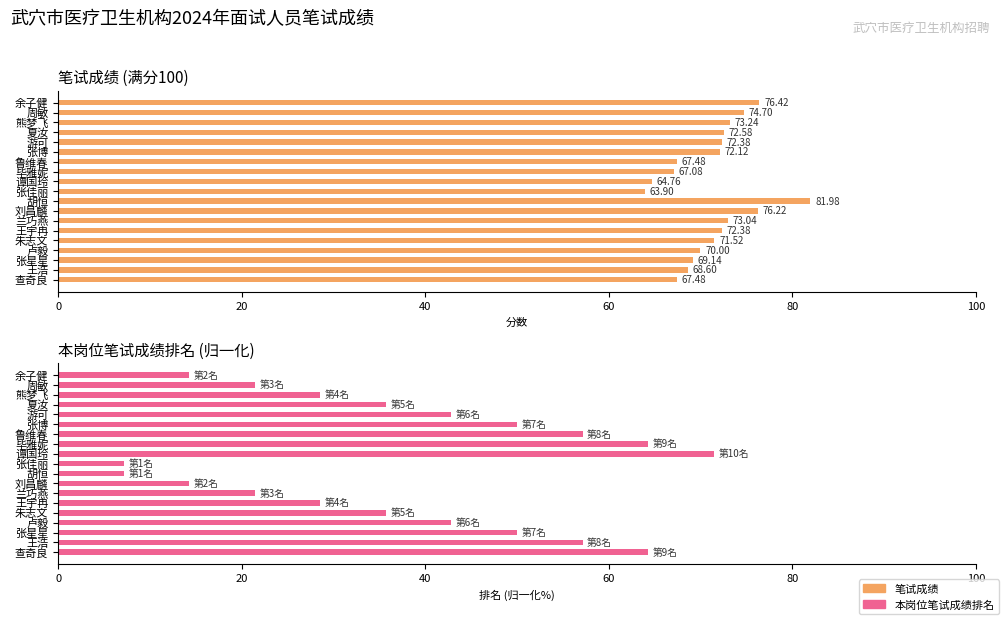

What is the spread (max minus min) of values at 卢毅?

27.1